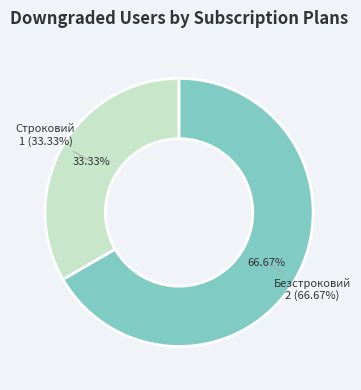

What is the change in value from Строковий to Безстроковий?

+1